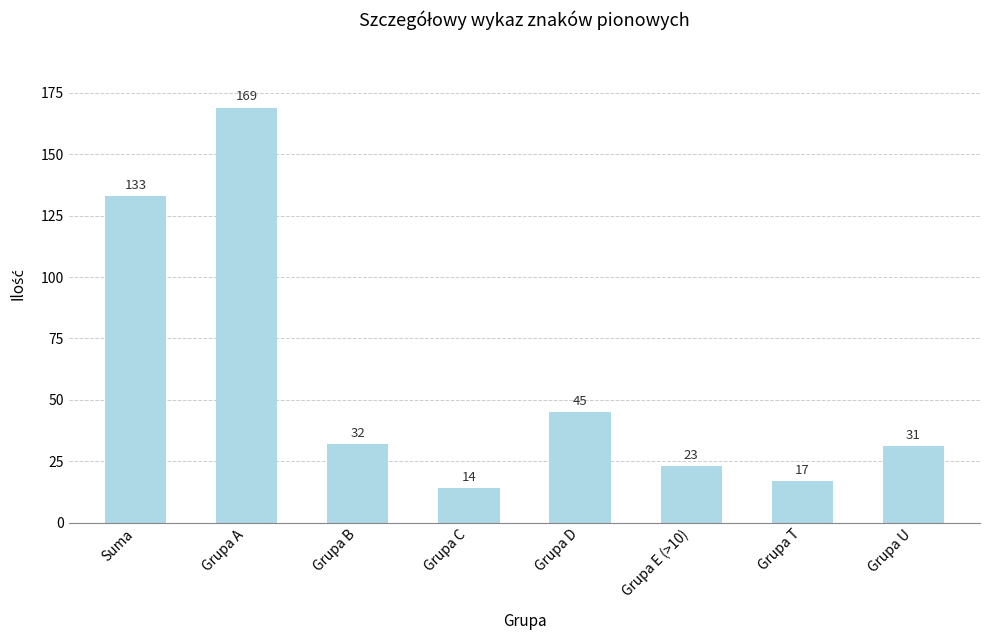

What is the change in value from Suma to Grupa A?

+36